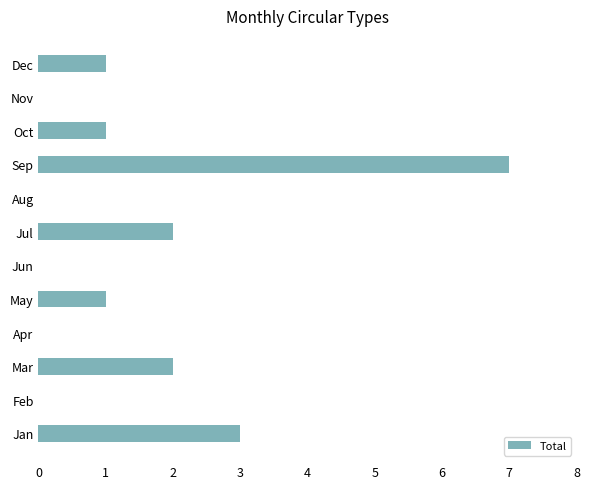

How many categories are shown in the chart?

12